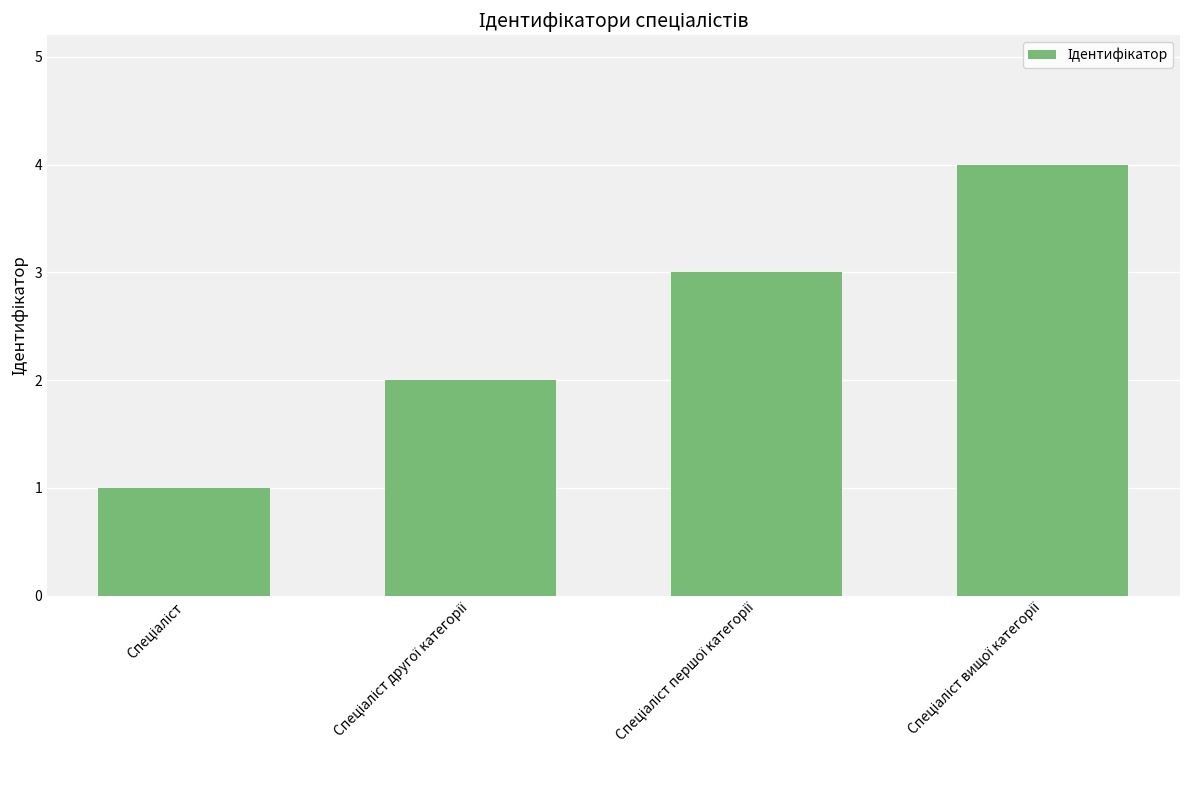

What is the difference between the maximum and minimum values?

3